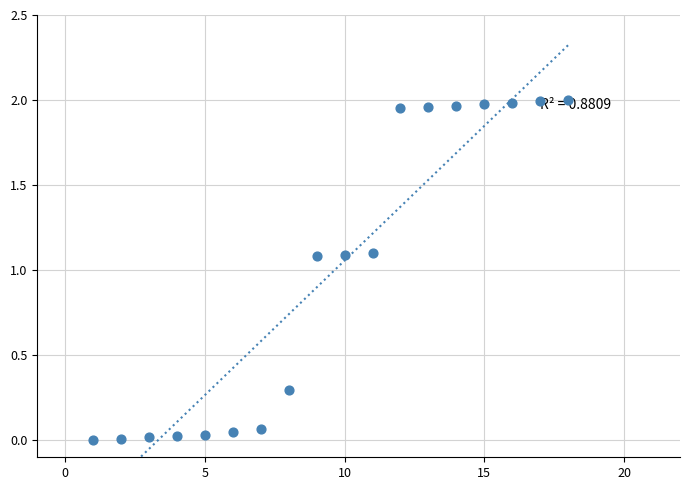

What is the range of X values (max minus min)?

17.0